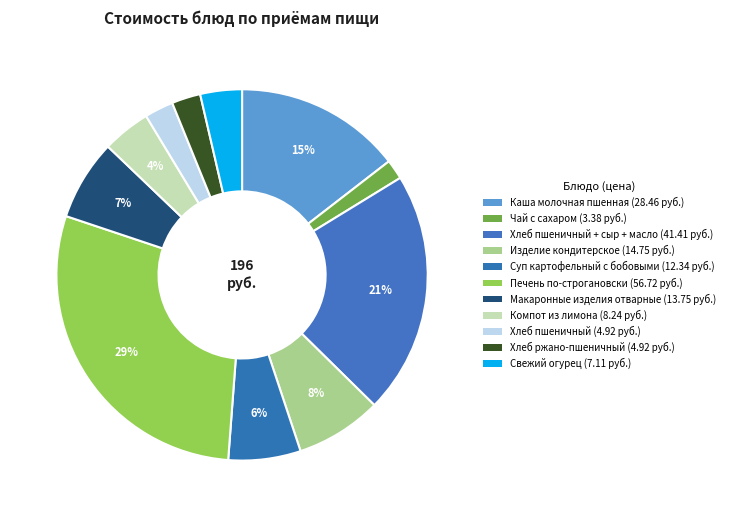

How many slices are in this pie chart?

11